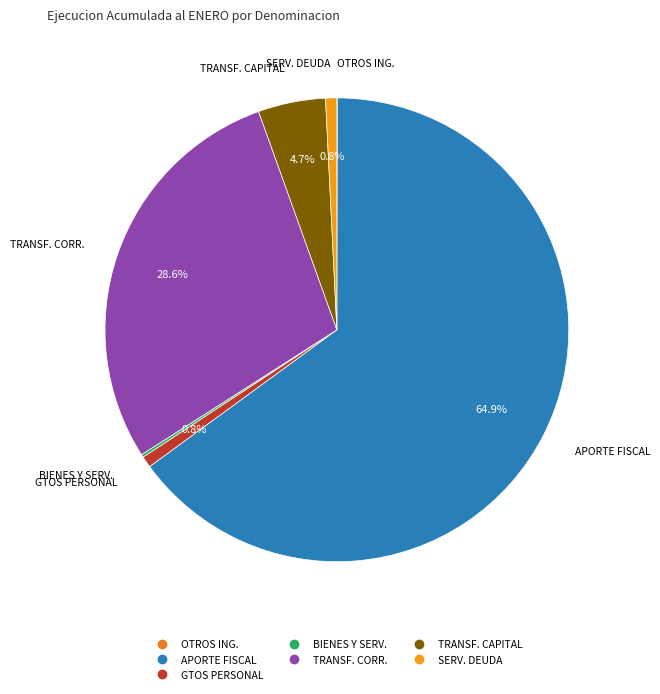

Which category has the smallest portion of the pie?

OTROS INGRESOS CORRIENTES